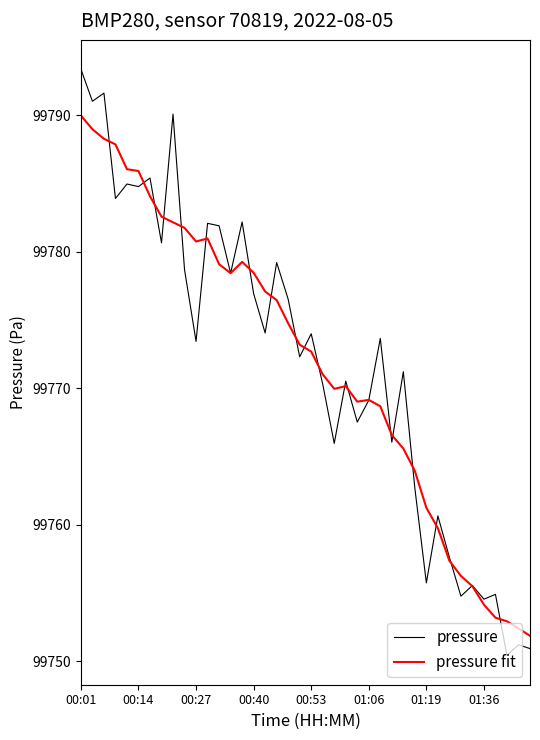

What is the maximum value for pressure?

99793.4